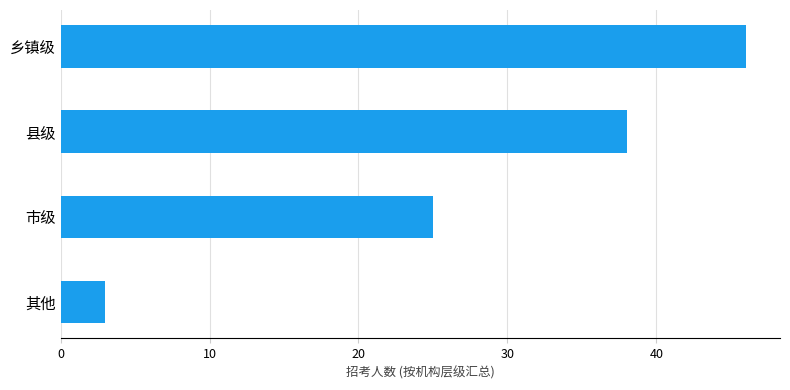

Reading top to bottom, list all the values displayed in this chart.

乡镇级=46	县级=38	市级=25	其他=3